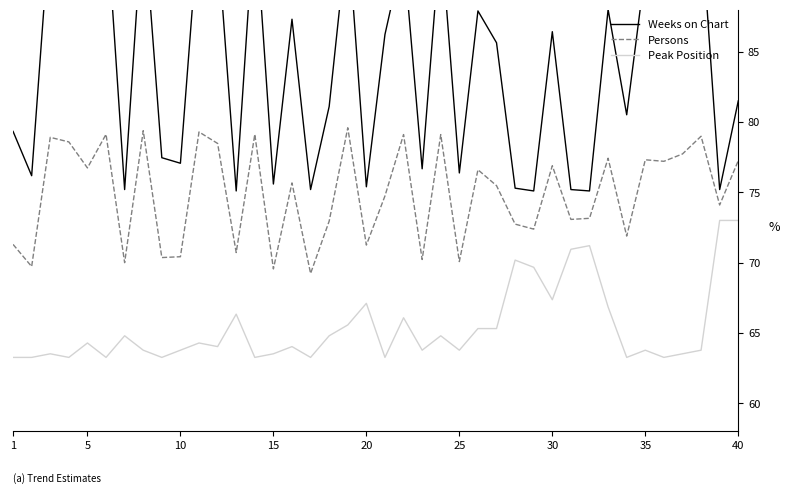

What is the difference between the maximum and minimum values in the Peak Position series?

9.7